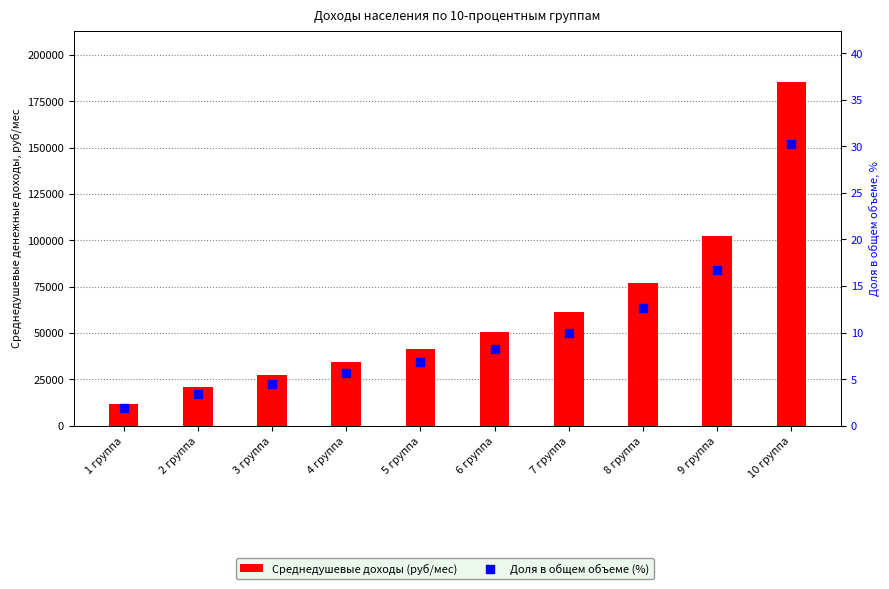

What are all the series names shown in the legend?

Среднедушевые доходы (руб/мес), Доля в общем объеме (%)